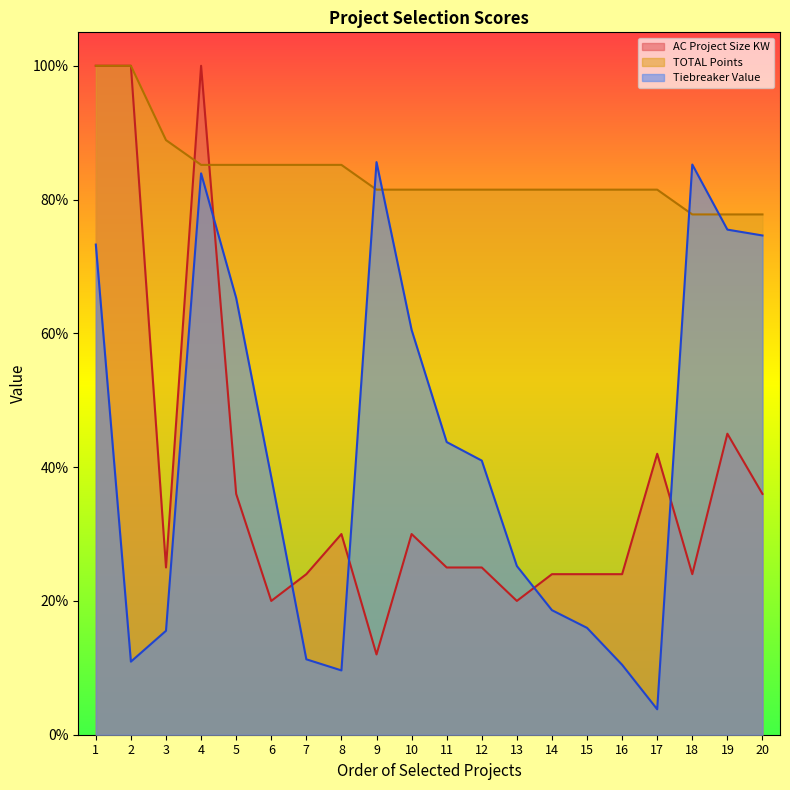

Between which two adjacent categories do TOTAL Points and AC Project Size KW first intersect?

3 and 4